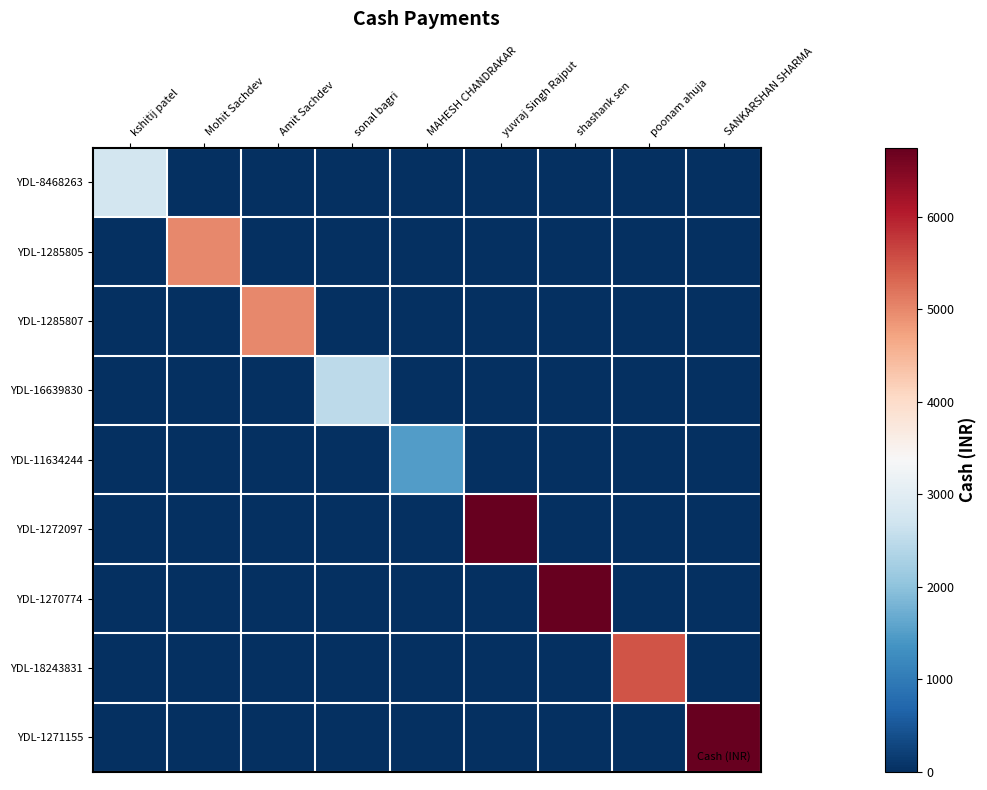

Reading left to right, extract all data points from this chart.

YDL-8468263: kshitij patel=2750	Mohit Sachdev=0	Amit Sachdev=0	sonal bagri=0	MAHESH CHANDRAKAR=0	yuvraj Singh Rajput=0	shashank sen=0	poonam ahuja=0	SANKARSHAN SHARMA=0
YDL-1285805: kshitij patel=0	Mohit Sachdev=5000	Amit Sachdev=0	sonal bagri=0	MAHESH CHANDRAKAR=0	yuvraj Singh Rajput=0	shashank sen=0	poonam ahuja=0	SANKARSHAN SHARMA=0
YDL-1285807: kshitij patel=0	Mohit Sachdev=0	Amit Sachdev=5000	sonal bagri=0	MAHESH CHANDRAKAR=0	yuvraj Singh Rajput=0	shashank sen=0	poonam ahuja=0	SANKARSHAN SHARMA=0
YDL-16639830: kshitij patel=0	Mohit Sachdev=0	Amit Sachdev=0	sonal bagri=2500	MAHESH CHANDRAKAR=0	yuvraj Singh Rajput=0	shashank sen=0	poonam ahuja=0	SANKARSHAN SHARMA=0
YDL-11634244: kshitij patel=0	Mohit Sachdev=0	Amit Sachdev=0	sonal bagri=0	MAHESH CHANDRAKAR=1500	yuvraj Singh Rajput=0	shashank sen=0	poonam ahuja=0	SANKARSHAN SHARMA=0
YDL-1272097: kshitij patel=0	Mohit Sachdev=0	Amit Sachdev=0	sonal bagri=0	MAHESH CHANDRAKAR=0	yuvraj Singh Rajput=6750	shashank sen=0	poonam ahuja=0	SANKARSHAN SHARMA=0
YDL-1270774: kshitij patel=0	Mohit Sachdev=0	Amit Sachdev=0	sonal bagri=0	MAHESH CHANDRAKAR=0	yuvraj Singh Rajput=0	shashank sen=6750	poonam ahuja=0	SANKARSHAN SHARMA=0
YDL-18243831: kshitij patel=0	Mohit Sachdev=0	Amit Sachdev=0	sonal bagri=0	MAHESH CHANDRAKAR=0	yuvraj Singh Rajput=0	shashank sen=0	poonam ahuja=5500	SANKARSHAN SHARMA=0
YDL-1271155: kshitij patel=0	Mohit Sachdev=0	Amit Sachdev=0	sonal bagri=0	MAHESH CHANDRAKAR=0	yuvraj Singh Rajput=0	shashank sen=0	poonam ahuja=0	SANKARSHAN SHARMA=6750